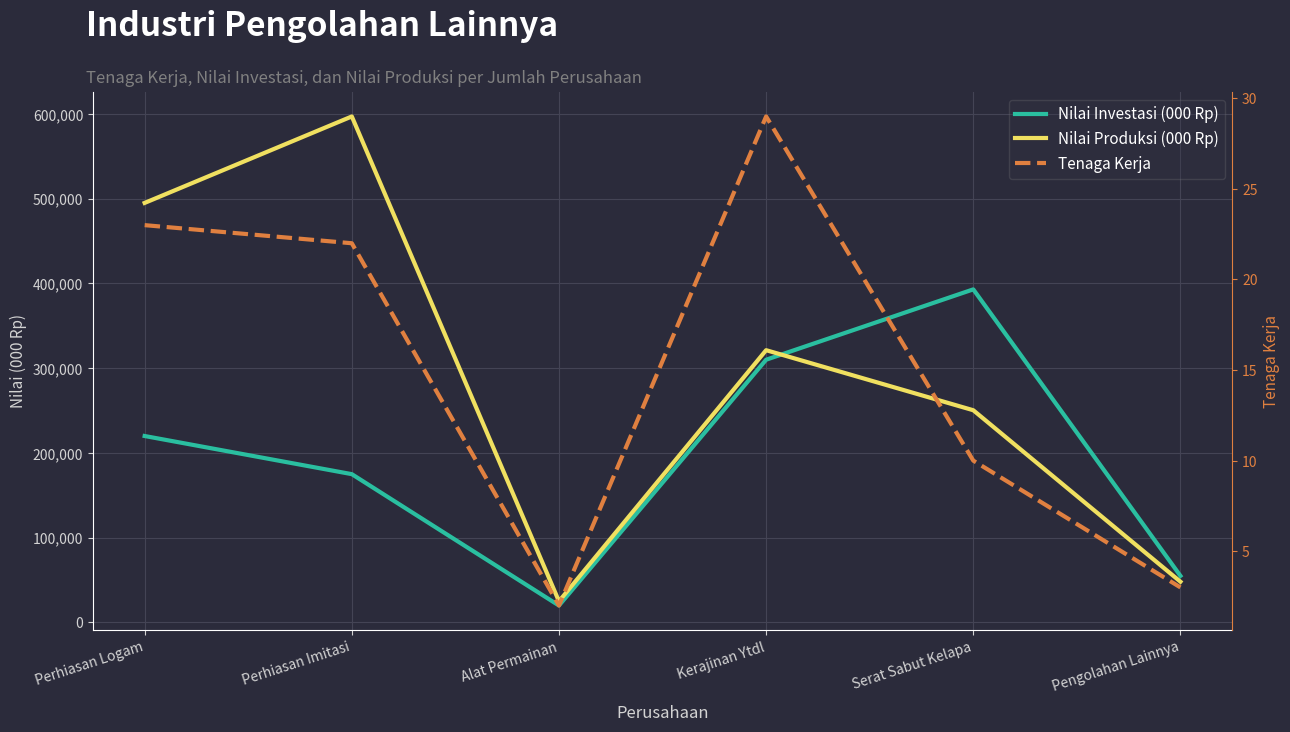

Where does the Nilai Produksi (000 Rp) series first go above 321250?

Perhiasan Logam